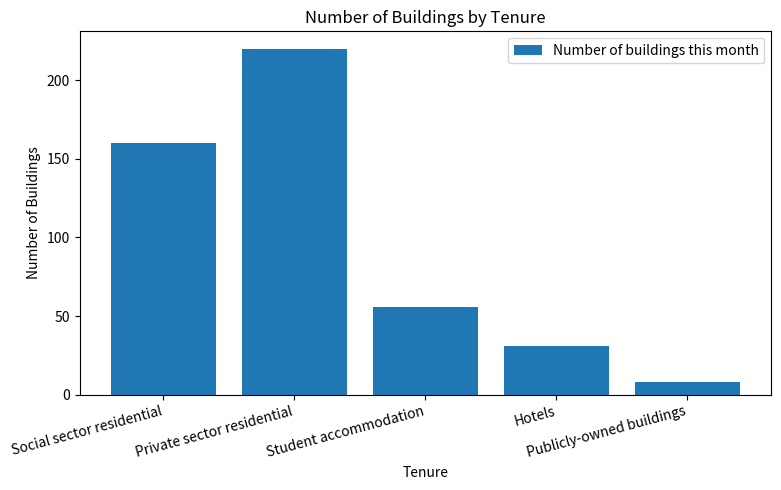

How many values are below 56?

2